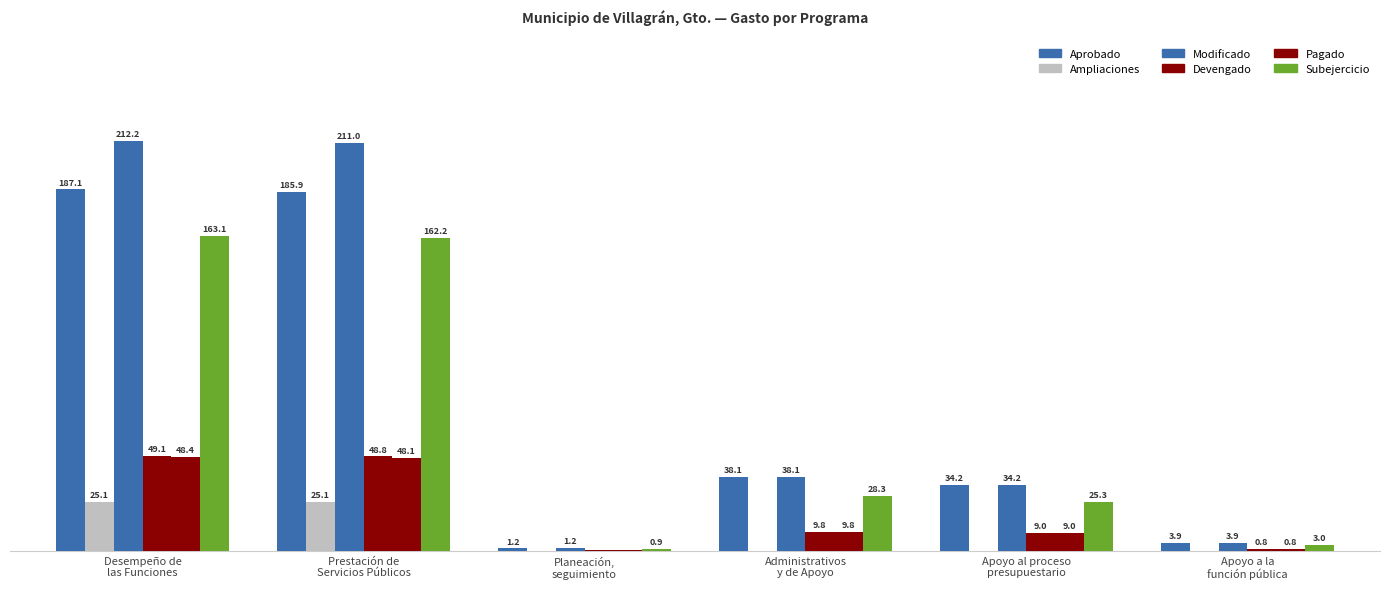

What is the total value across all series at Desempeño de
las Funciones?

685.0